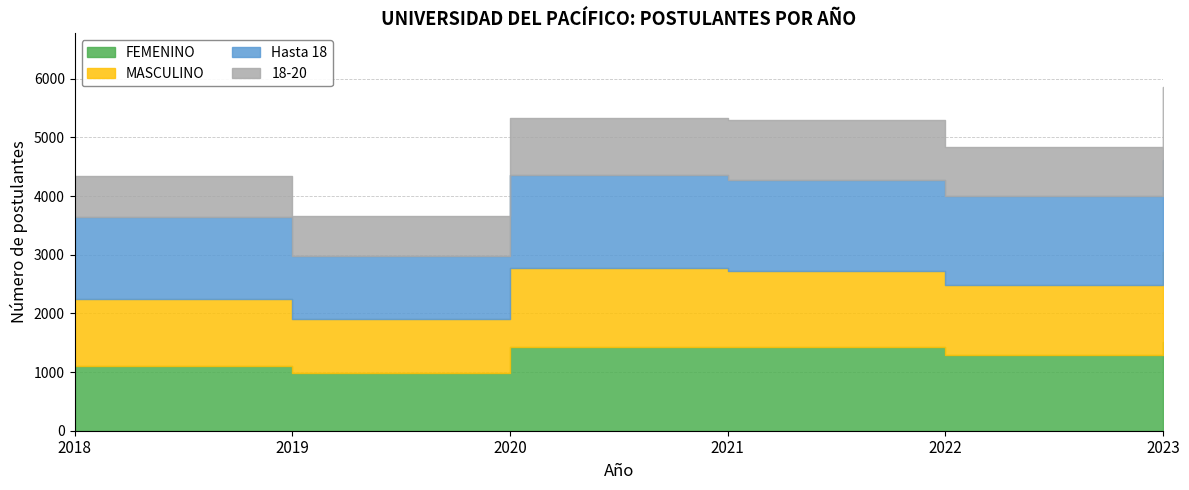

At which label does 18-20 reach its minimum?

2019